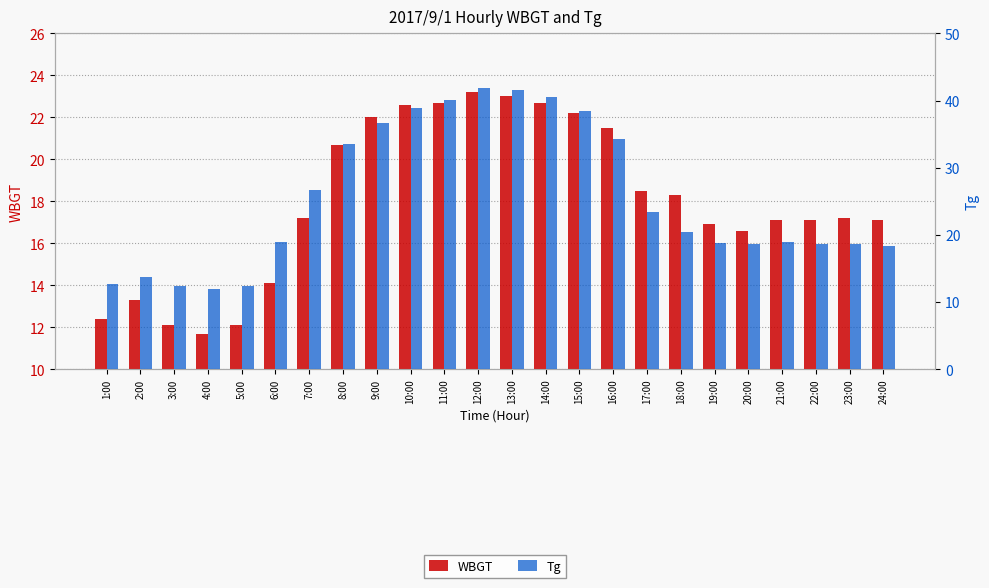

Which series has the widest spread of values?

Tg